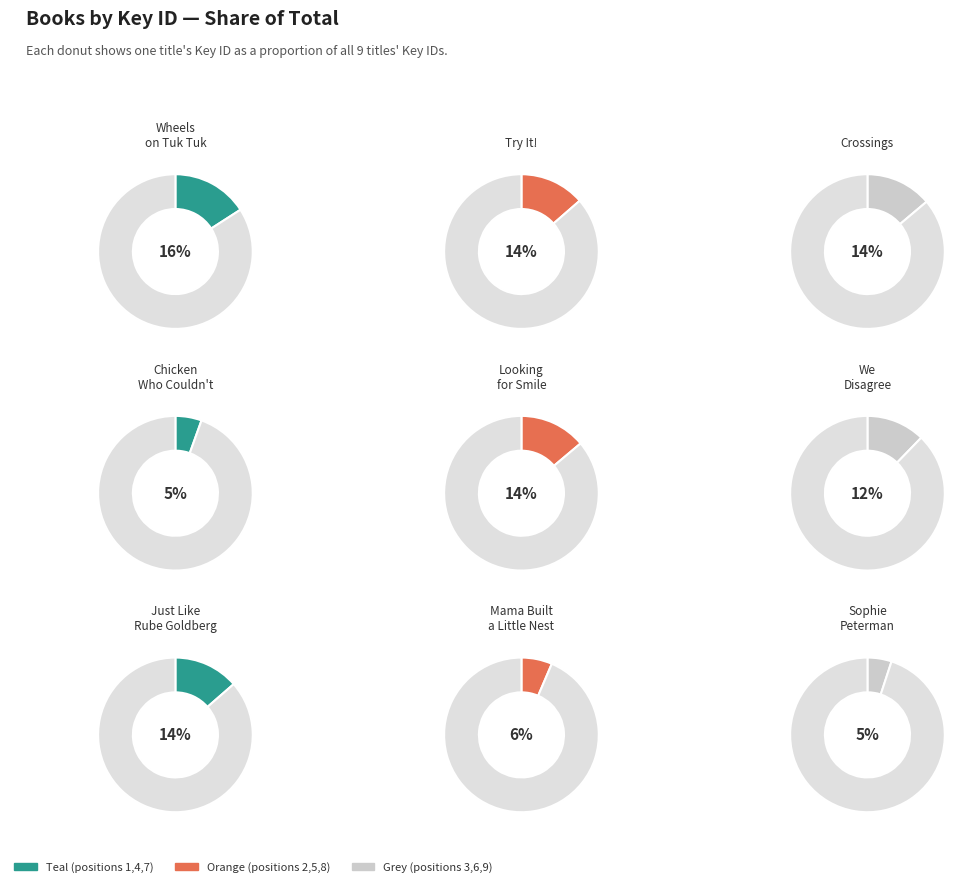

Combined, do Try It! and Sophie Peterman Tells the Truth! account for over 50%?

No